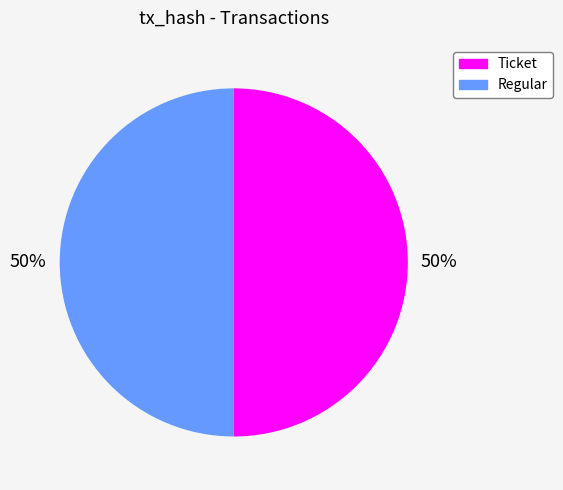

Is it true that Regular is 50% of the pie?

True